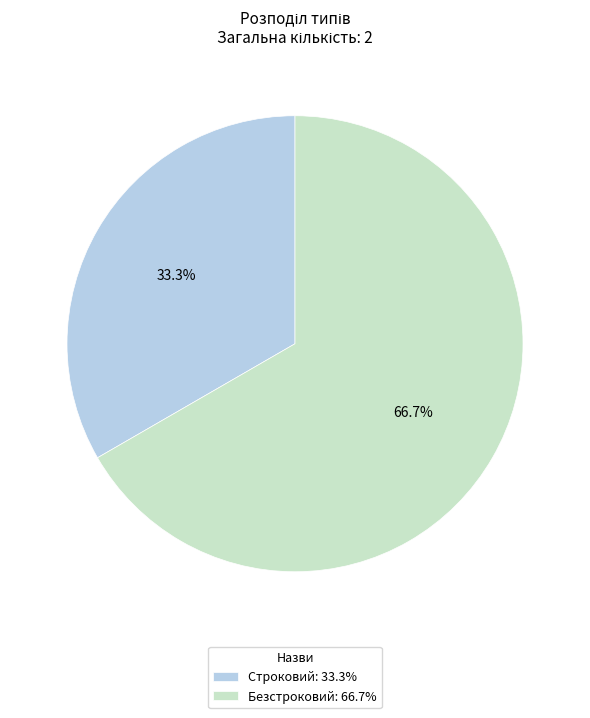

What portion of the pie excludes Строковий?

66.7%